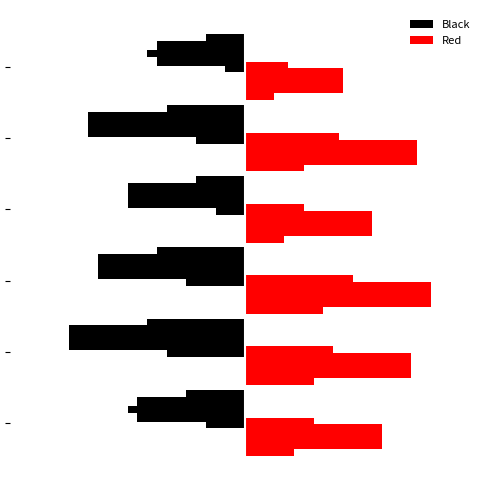

The Red series shows 0.1 at 0. True or false?

False